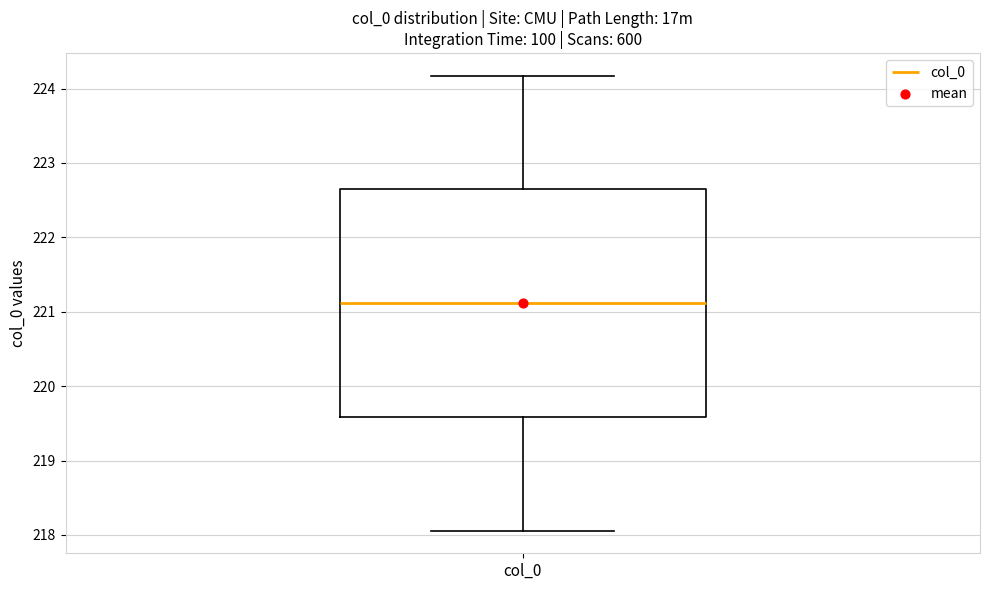

Where is the lower edge of the box for col_0 on the y-axis? The values are not printed on the chart, so give them approximately, as read against the axis.

219.6